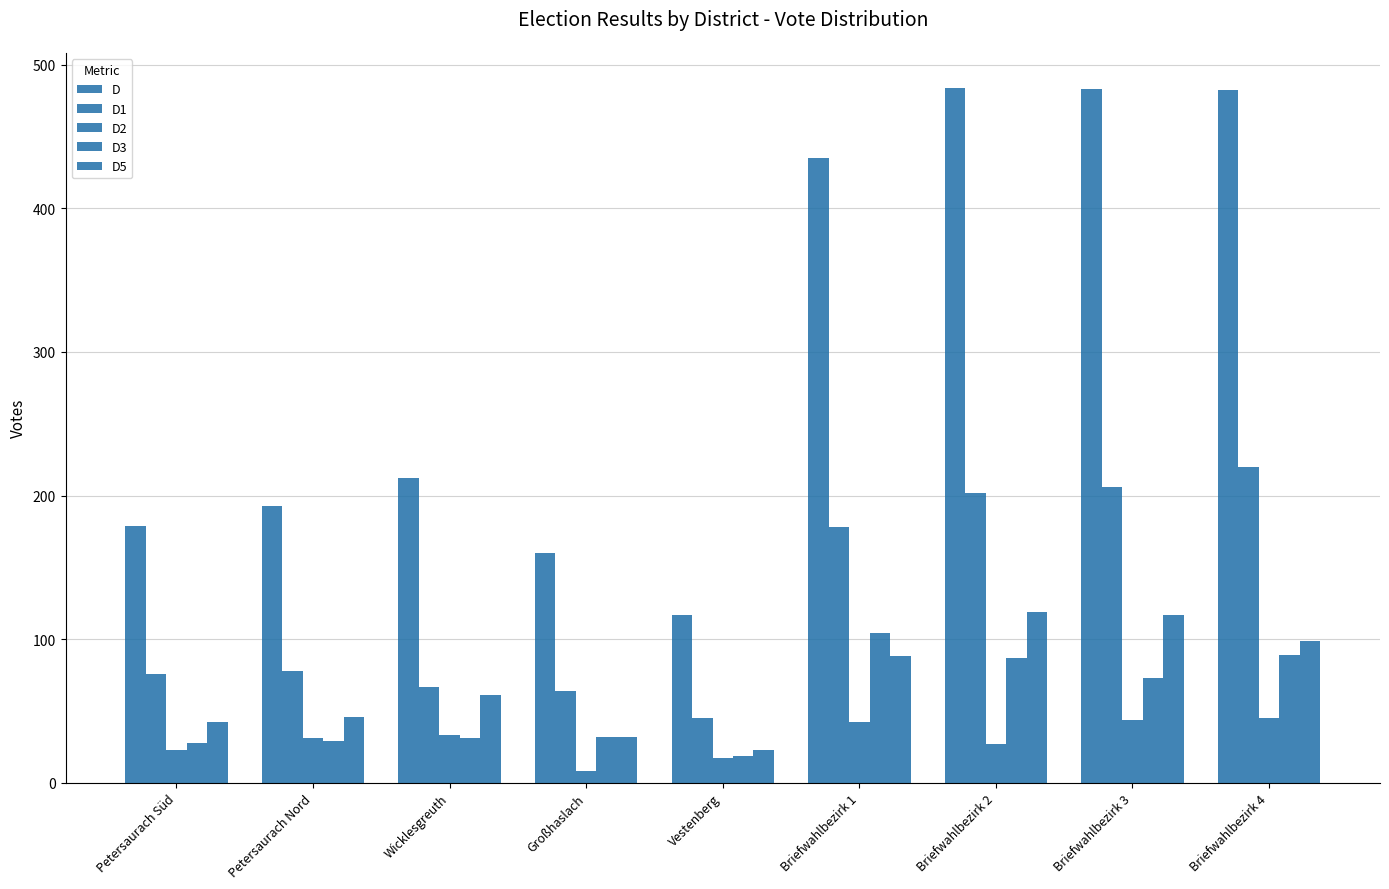

Reading right to left, list all the values displayed in this chart.

D: 482	483	484	435	117	160	212	193	179
D1: 220	206	202	178	45	64	67	78	76
D2: 45	44	27	42	17	8	33	31	23
D3: 89	73	87	104	19	32	31	29	28
D5: 99	117	119	88	23	32	61	46	42